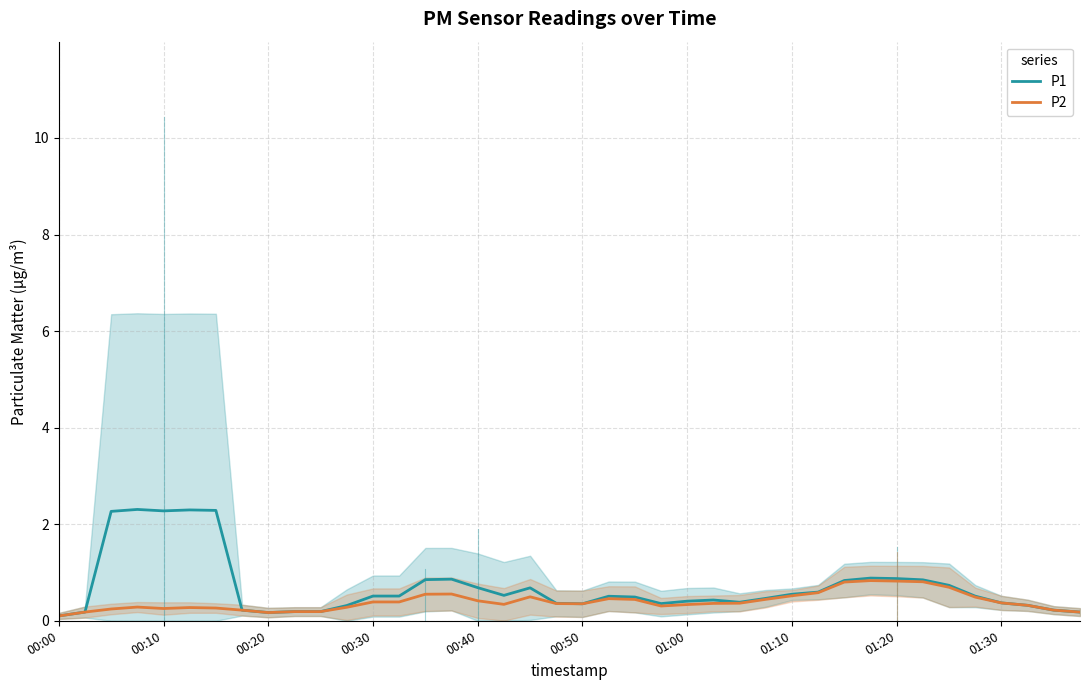

Is the value of P2 at 00:10 greater than the value of P1 at 00:40?

No